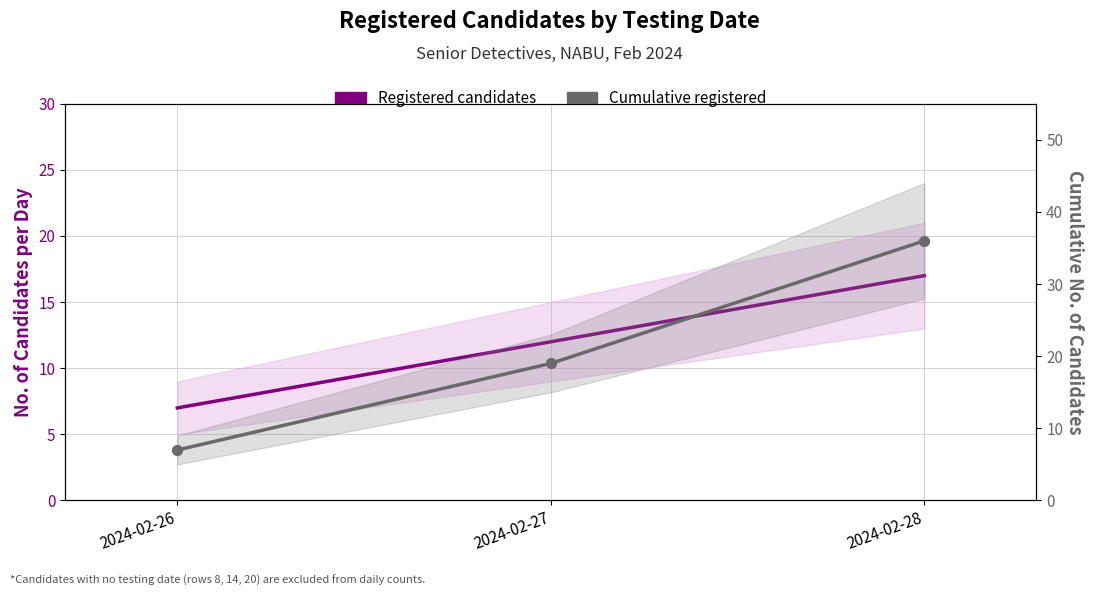

What are all the series names shown in the legend?

Registered candidates, Cumulative registered